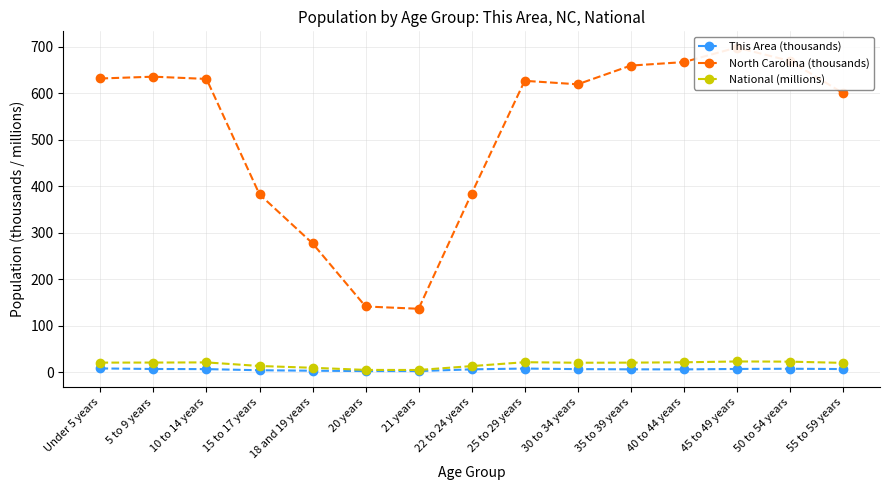

What is the difference between the National (millions) values at 45 to 49 years and 15 to 17 years?

9.8